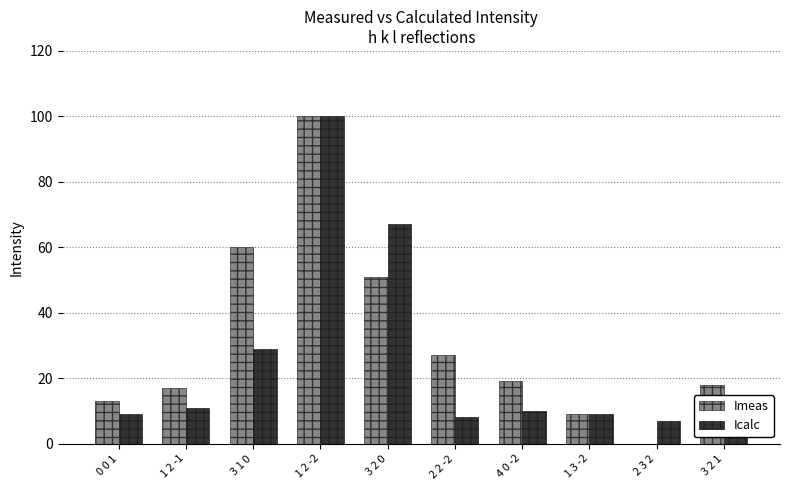

Reading left to right, extract all data points from this chart.

Imeas: 0 0 1=13	1 2 -1=17	3 1 0=60	1 2 -2=100	3 2 0=51	2 2 -2=27	4 0 -2=19	1 3 -2=9	2 3 2=0	3 2 1=18
Icalc: 0 0 1=9	1 2 -1=11	3 1 0=29	1 2 -2=100	3 2 0=67	2 2 -2=8	4 0 -2=10	1 3 -2=9	2 3 2=7	3 2 1=7